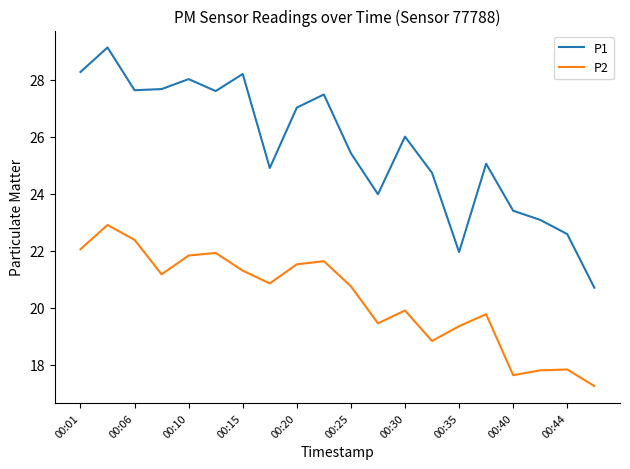

True or false: P1 and P2 intersect in this chart.

False